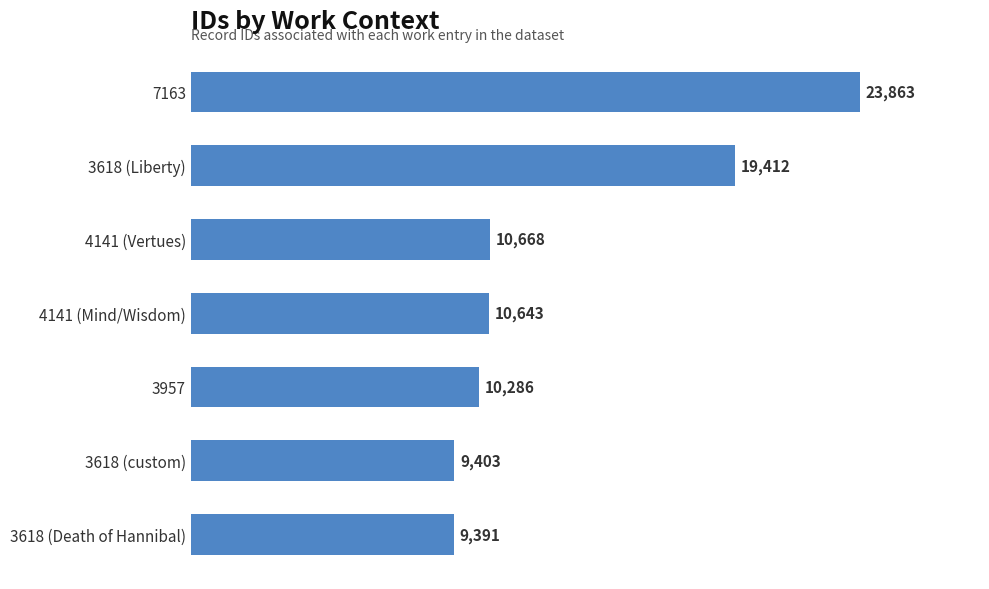

True or false: the data shows 39934 at 7163.

False